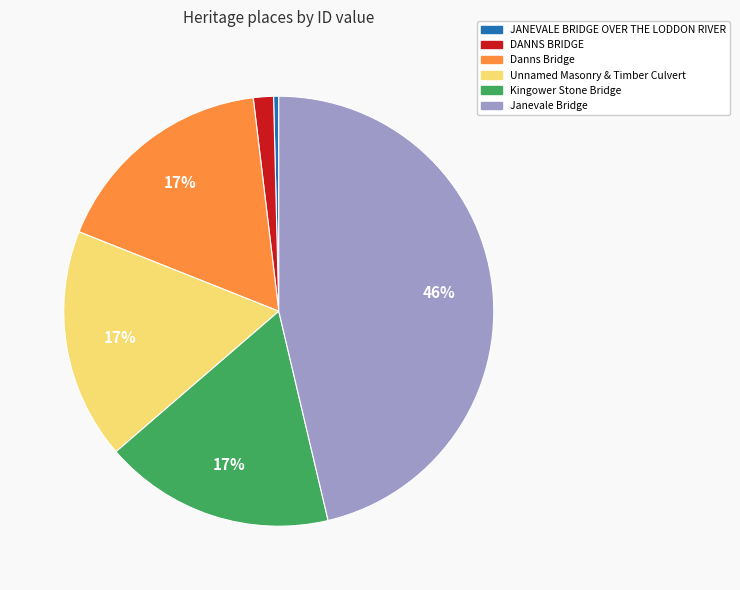

What percentage is the Kingower Stone Bridge slice, to the nearest percent?

17%